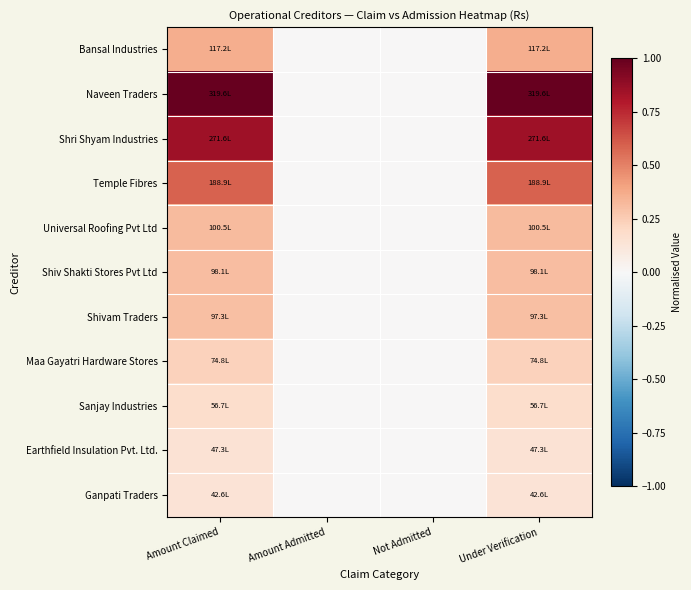

At which category is the sum across all series the highest?

Amount Claimed